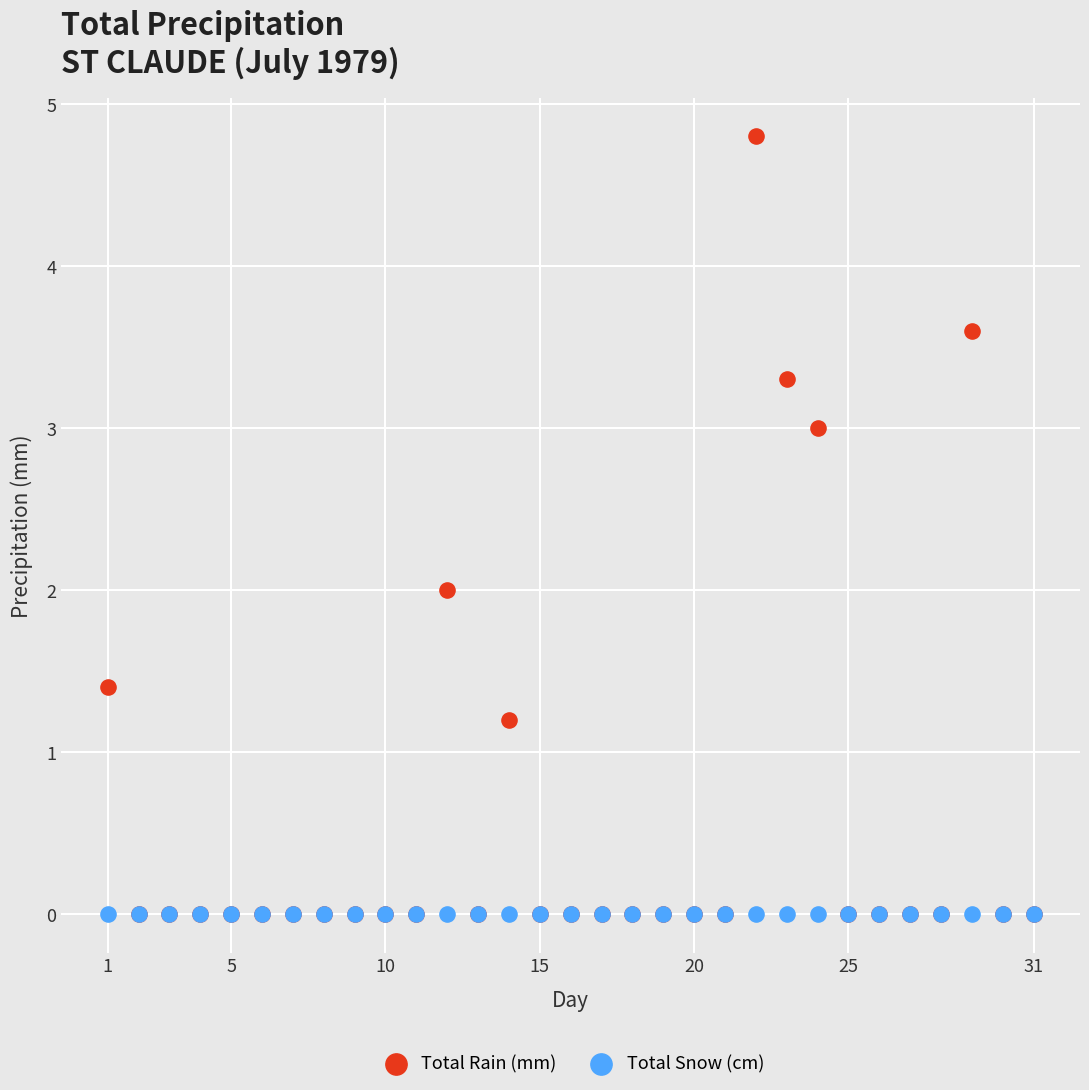

What are all the series names shown in the legend?

Total Rain (mm), Total Snow (cm)